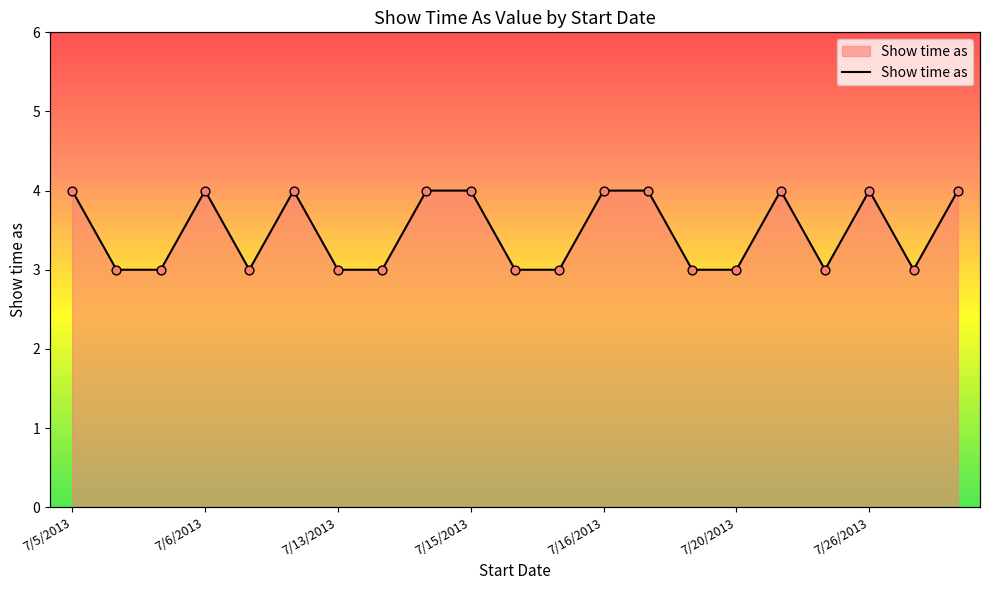

Approximately how many times larger is the value at 7/19/2013 compared to 7/6/2013?

1.0